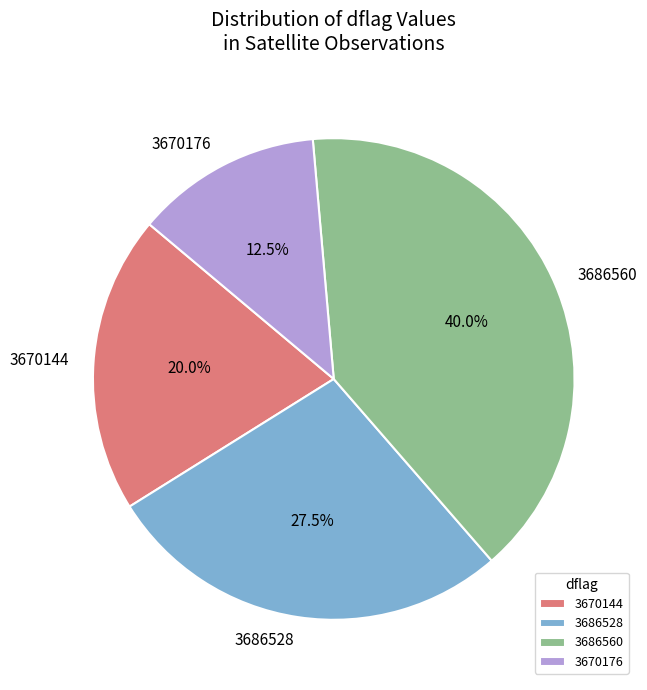

What is the ratio of the value at 3686528 to the value at 3670144?

1.4